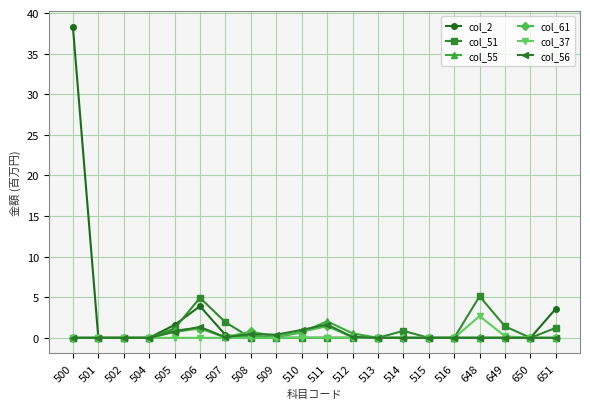

True or false: col_55 has more than 1 interior local peaks.

True